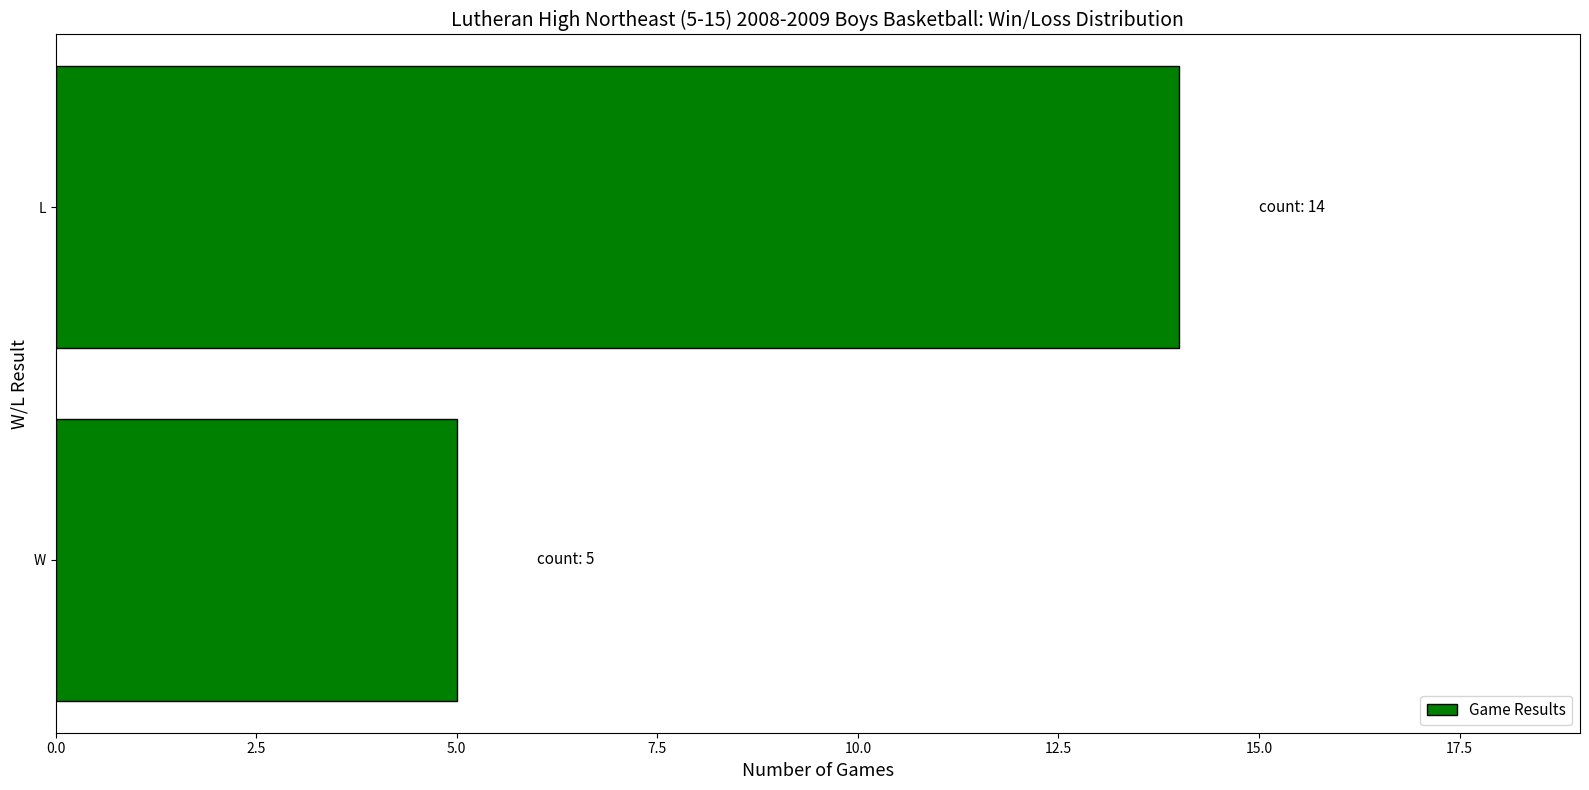

Reading bottom to top, transcribe all the data shown in this chart.

W=5	L=14